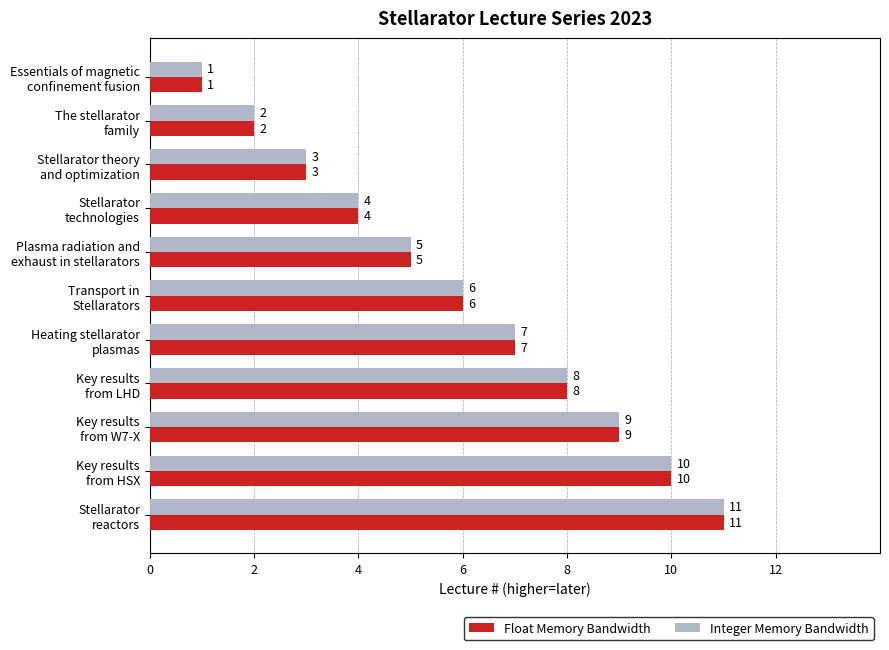

List the labels in order of Integer Memory Bandwidth value, largest first.

Stellarator
reactors, Key results
from HSX, Key results
from W7-X, Key results
from LHD, Heating stellarator
plasmas, Transport in
Stellarators, Plasma radiation and
exhaust in stellarators, Stellarator
technologies, Stellarator theory
and optimization, The stellarator
family, Essentials of magnetic
confinement fusion